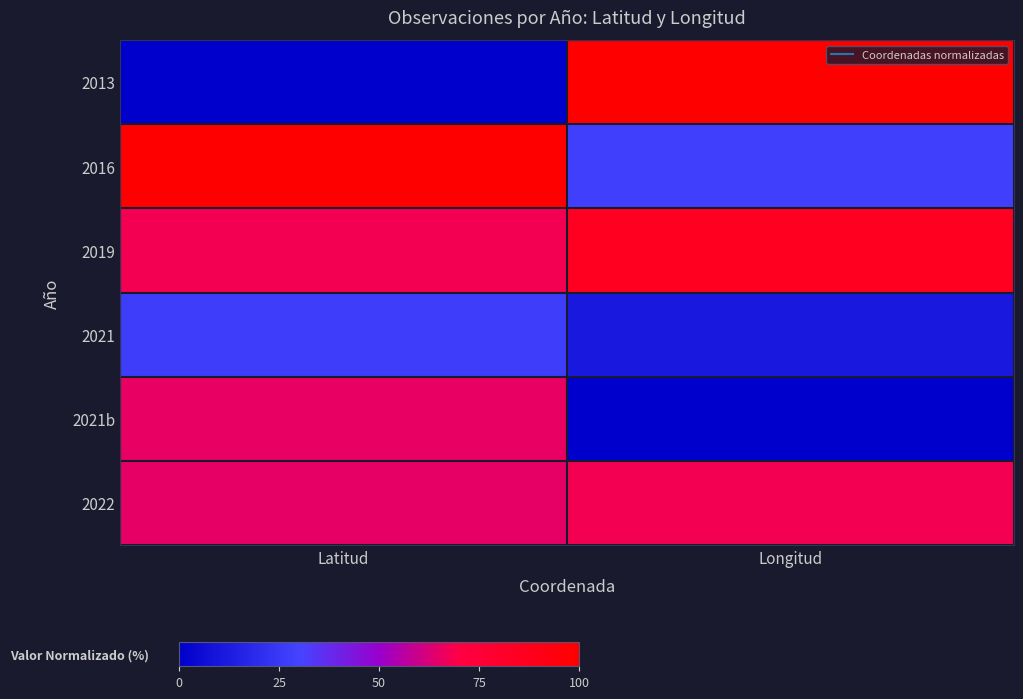

Reading left to right, list all the values displayed in this chart.

2013: Latitud=0.0	Longitud=100.0
2016: Latitud=100.0	Longitud=28.6
2019: Latitud=67.9	Longitud=85.2
2021: Latitud=27.1	Longitud=11.1
2021b: Latitud=65.4	Longitud=0.0
2022: Latitud=65.1	Longitud=67.7